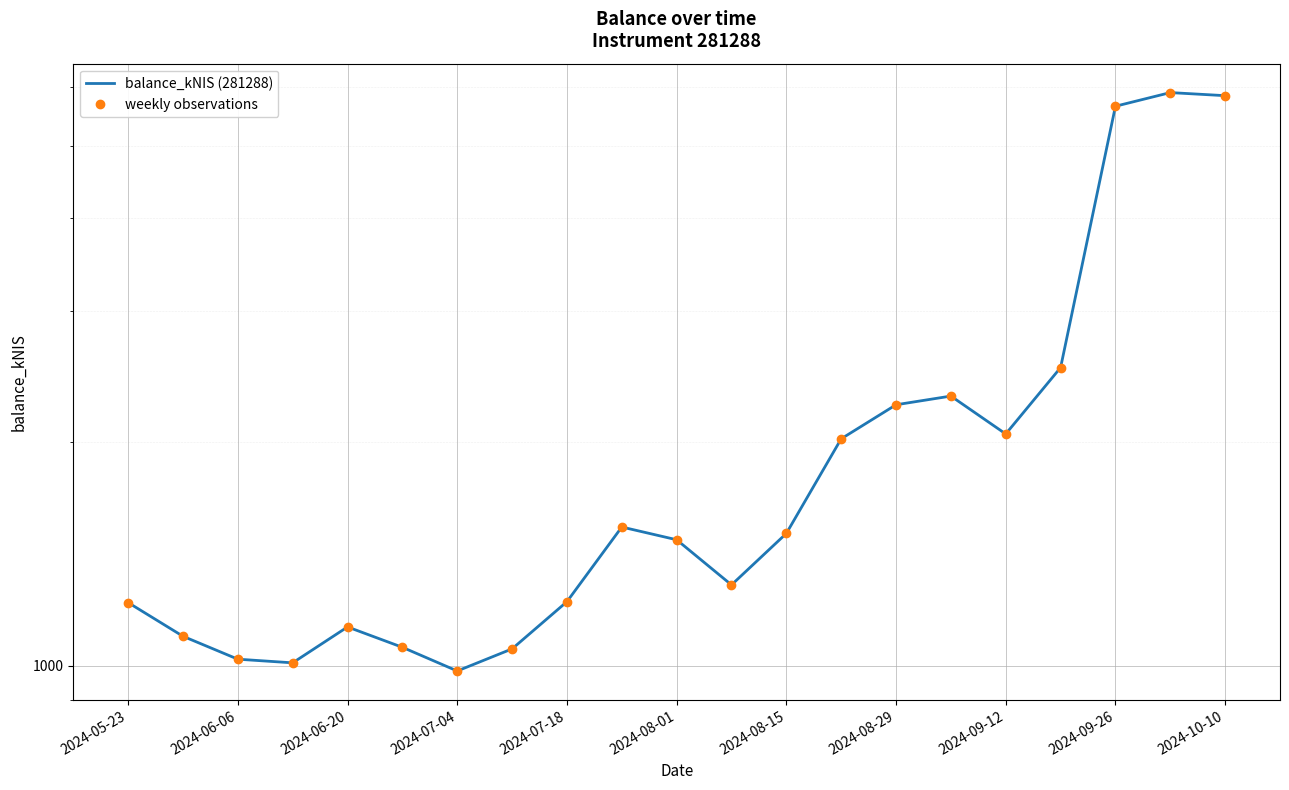

Which category has the highest value across all series?

19